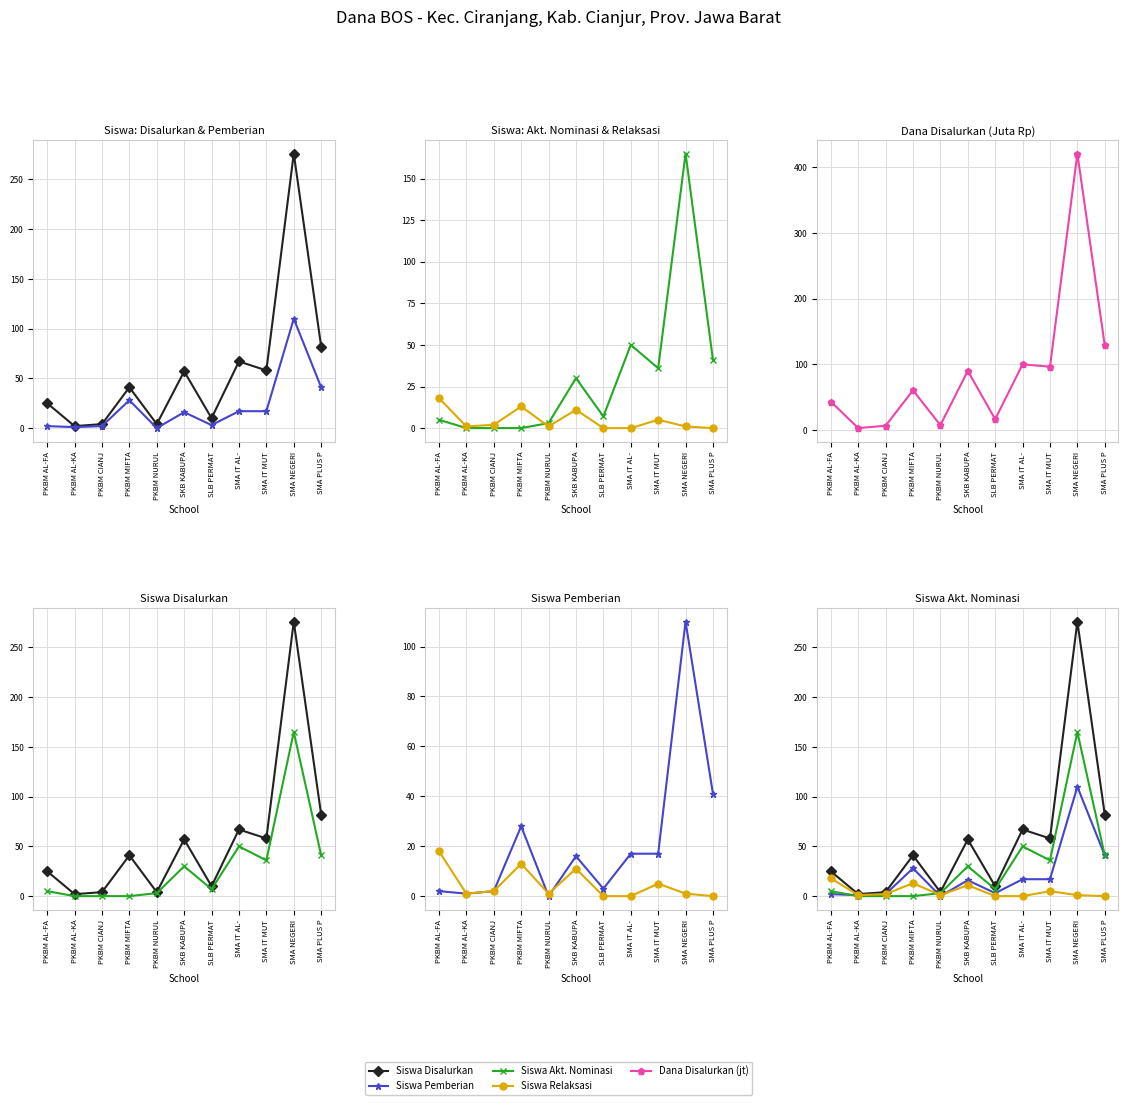

Reading left to right, list all the values displayed in this chart.

Siswa Disalurkan: PKBM AL-FA=25.0	PKBM AL-KA=2.0	PKBM CIANJ=4.0	PKBM MIFTA=41.0	PKBM NURUL=4.0	SKB KABUPA=57.0	SLB PERMAT=10.0	SMA IT AL-=67.0	SMA IT MUT=58.0	SMA NEGERI=276.0	SMA PLUS P=82.0
Siswa Pemberian: PKBM AL-FA=2.0	PKBM AL-KA=1.0	PKBM CIANJ=2.0	PKBM MIFTA=28.0	PKBM NURUL=0.0	SKB KABUPA=16.0	SLB PERMAT=3.0	SMA IT AL-=17.0	SMA IT MUT=17.0	SMA NEGERI=110.0	SMA PLUS P=41.0
Siswa Akt. Nominasi: PKBM AL-FA=5.0	PKBM AL-KA=0.0	PKBM CIANJ=0.0	PKBM MIFTA=0.0	PKBM NURUL=3.0	SKB KABUPA=30.0	SLB PERMAT=7.0	SMA IT AL-=50.0	SMA IT MUT=36.0	SMA NEGERI=165.0	SMA PLUS P=41.0
Siswa Relaksasi: PKBM AL-FA=18.0	PKBM AL-KA=1.0	PKBM CIANJ=2.0	PKBM MIFTA=13.0	PKBM NURUL=1.0	SKB KABUPA=11.0	SLB PERMAT=0.0	SMA IT AL-=0.0	SMA IT MUT=5.0	SMA NEGERI=1.0	SMA PLUS P=0.0
Dana Disalurkan (jt): PKBM AL-FA=43.2	PKBM AL-KA=2.7	PKBM CIANJ=6.3	PKBM MIFTA=60.3	PKBM NURUL=7.2	SKB KABUPA=90.0	SLB PERMAT=16.2	SMA IT AL-=99.9	SMA IT MUT=96.3	SMA NEGERI=421.2	SMA PLUS P=128.7